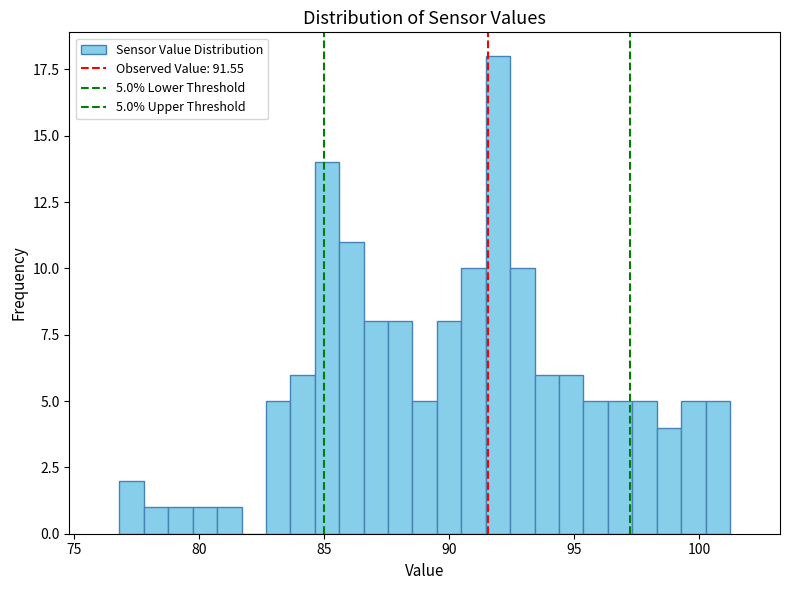

Around what value on the x-axis is the tallest bar? Give the approximate position of its centre, as read against the axis.

92.0